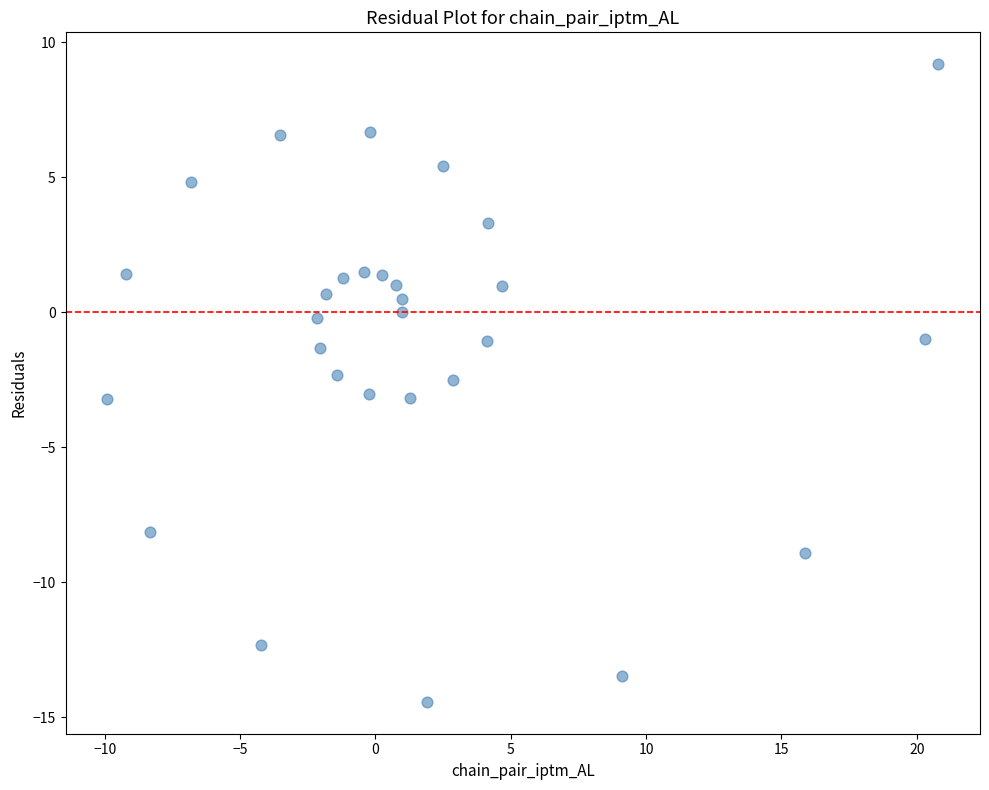

What is the range of X values (max minus min)?

30.7